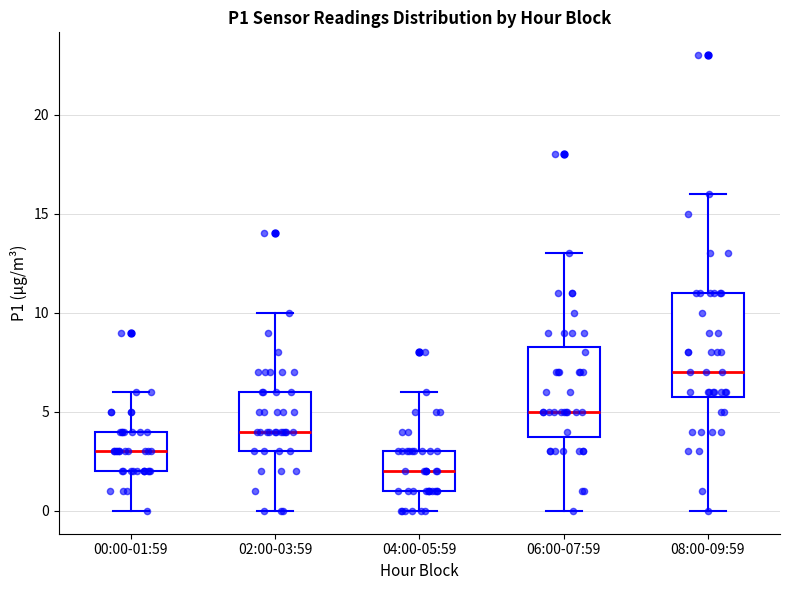

Which box's median line is the highest?

08:00-09:59